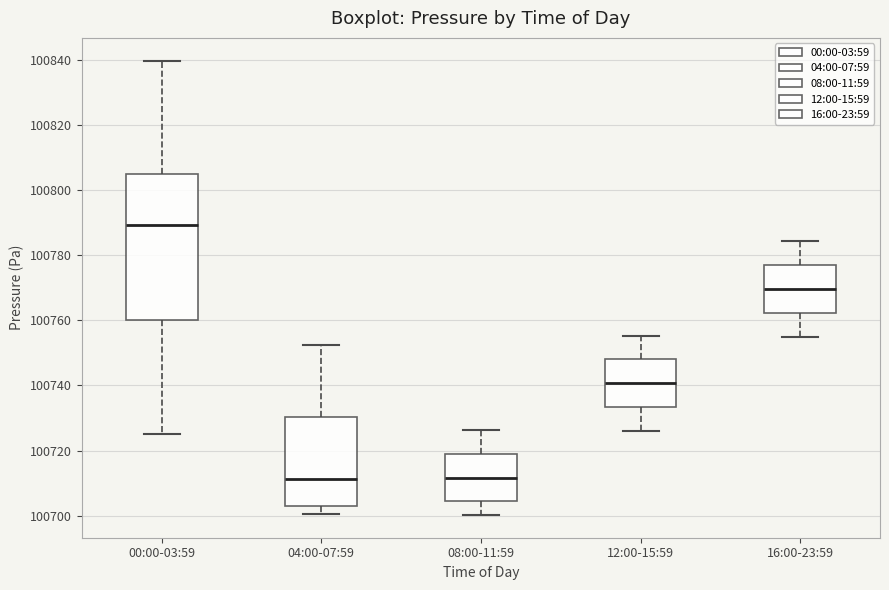

Comparing the boxes themselves (not the whiskers), which one is the tallest?

00:00-03:59